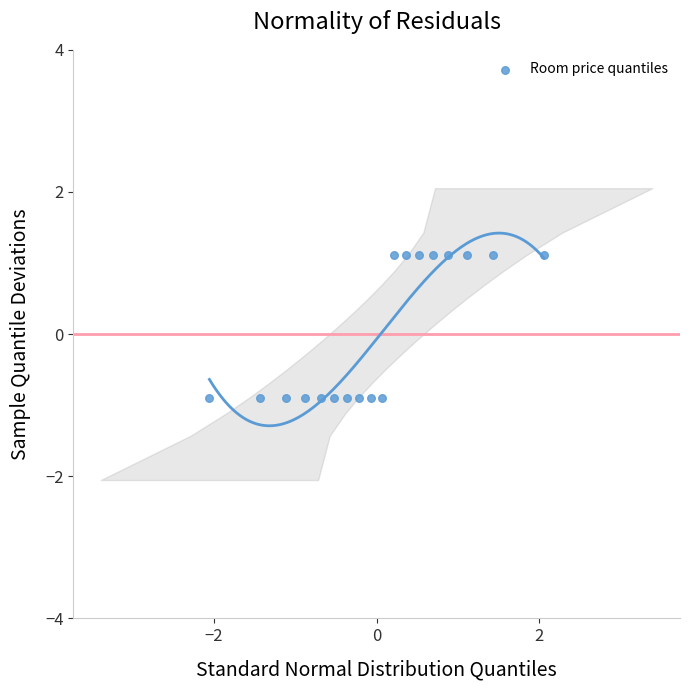

What is the range of X values (max minus min)?

4.1